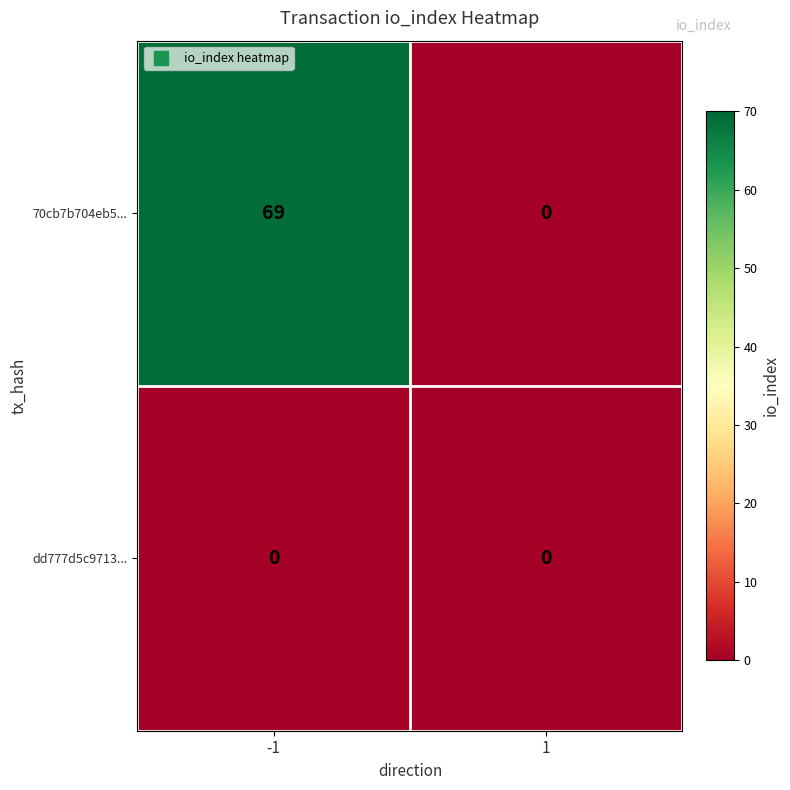

Reading right to left, transcribe all the data shown in this chart.

70cb7b704eb5...: 1=0	-1=69
dd777d5c9713...: 1=0	-1=0